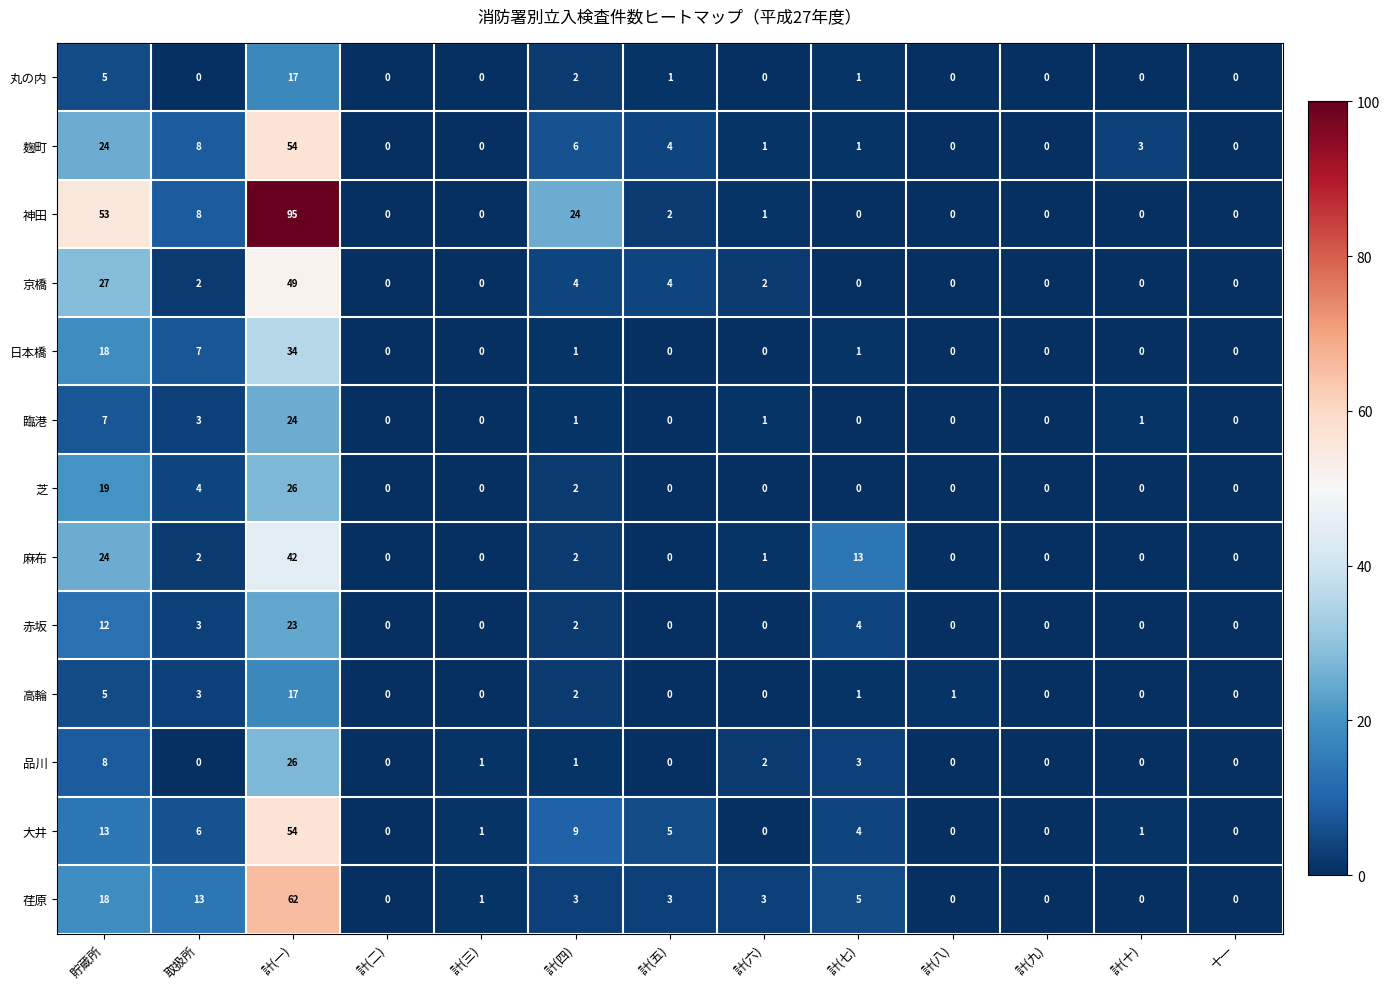

The 品川 series shows 1 at 計(四). True or false?

True